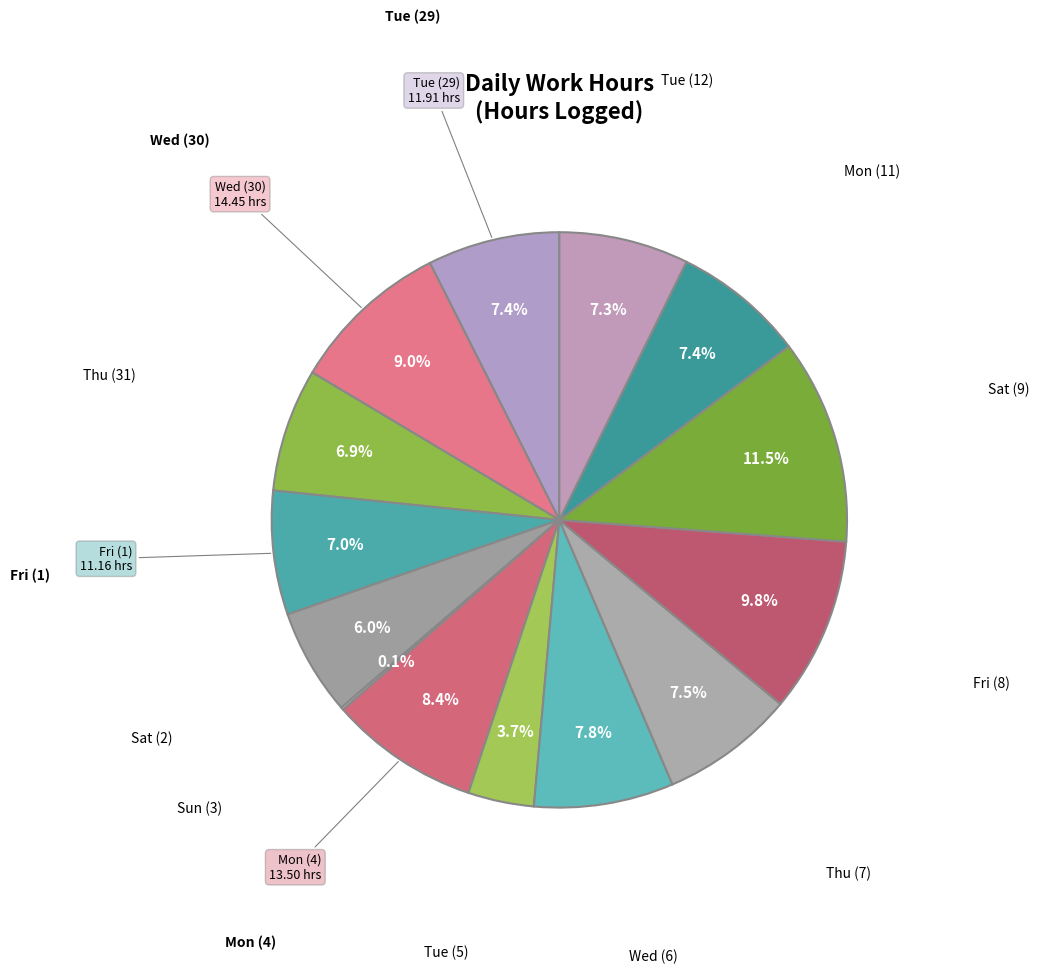

How many slices are in this pie chart?

14